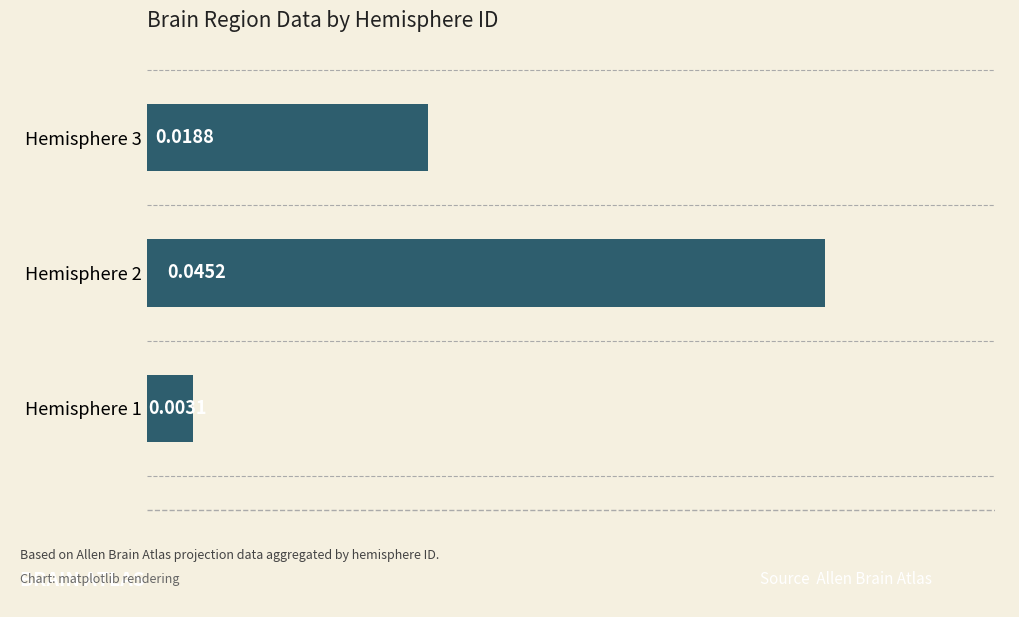

Rank the categories by value from highest to lowest.

Hemisphere 2, Hemisphere 3, Hemisphere 1